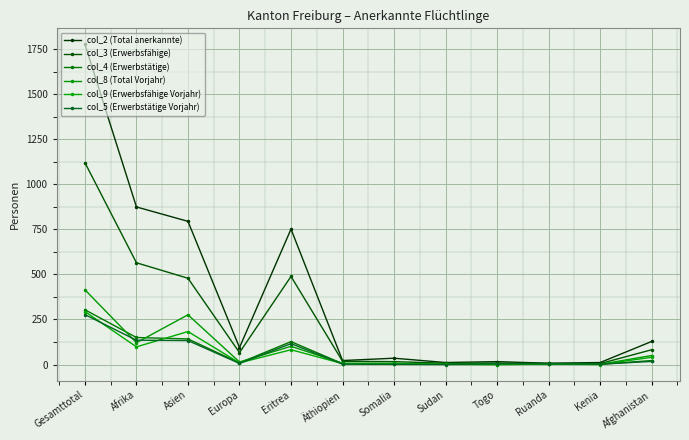

Where do col_8 (Total Vorjahr) and col_5 (Erwerbstätige Vorjahr) first cross each other?

Gesamttotal and Afrika